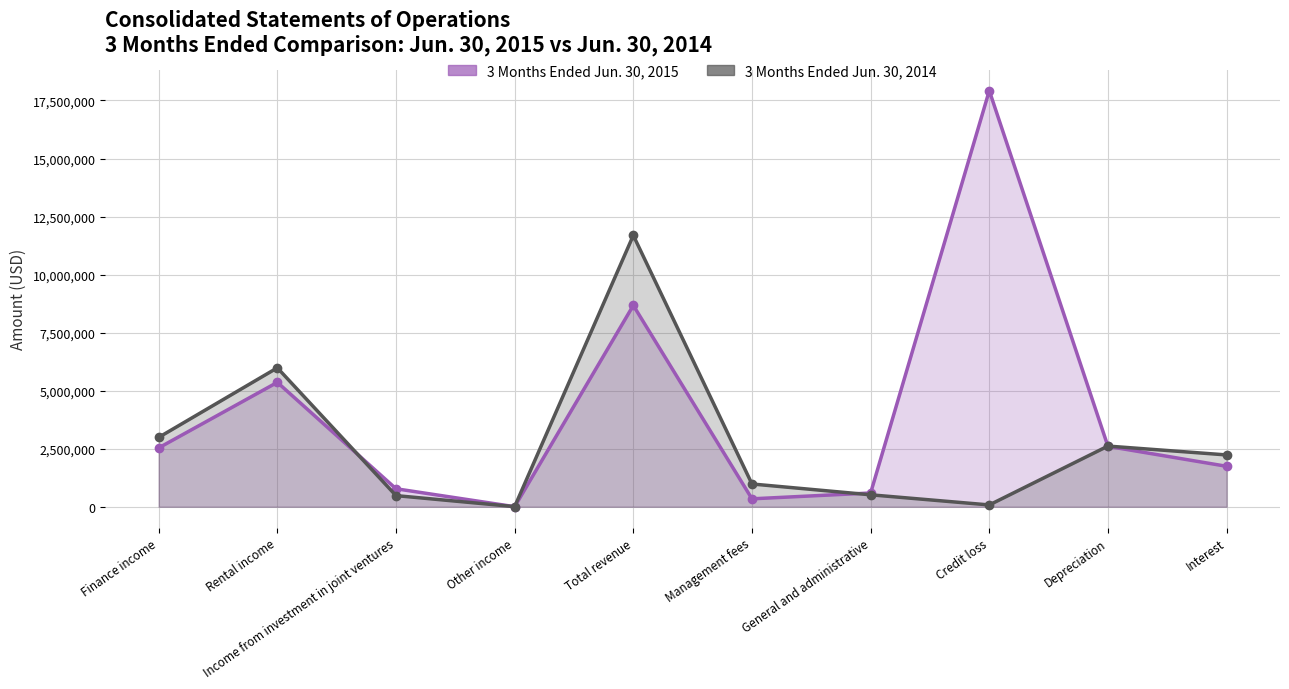

What is the difference between the 3 Months Ended Jun. 30, 2015 values at Finance income and Depreciation?

66804